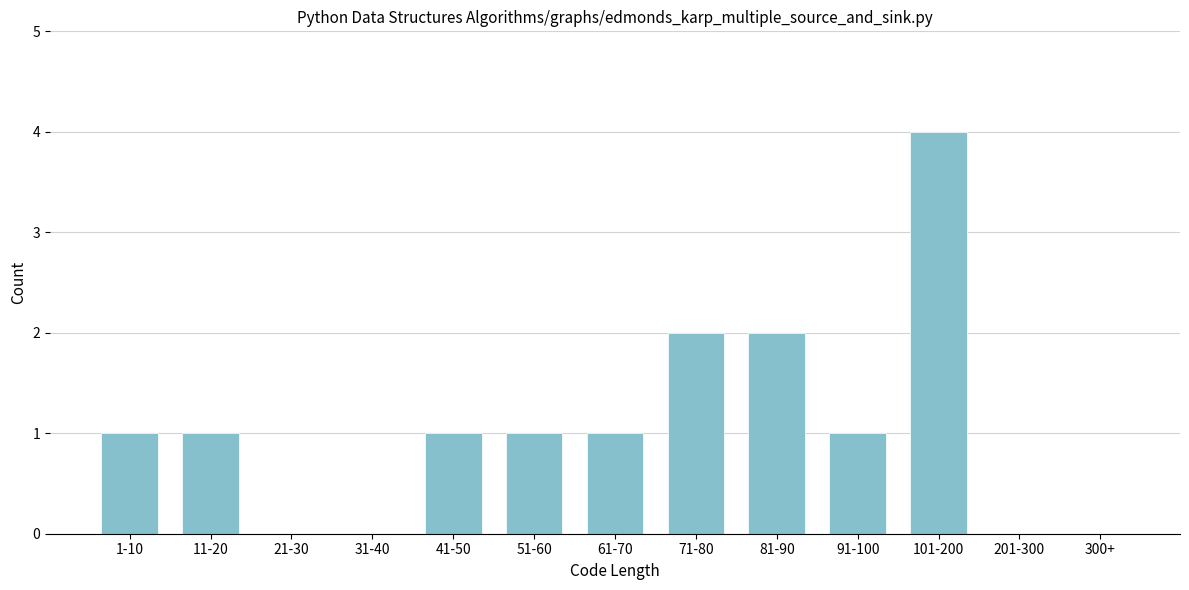

Reading left to right, extract all data points from this chart.

1-10=1	11-20=1	21-30=0	31-40=0	41-50=1	51-60=1	61-70=1	71-80=2	81-90=2	91-100=1	101-200=4	201-300=0	300+=0